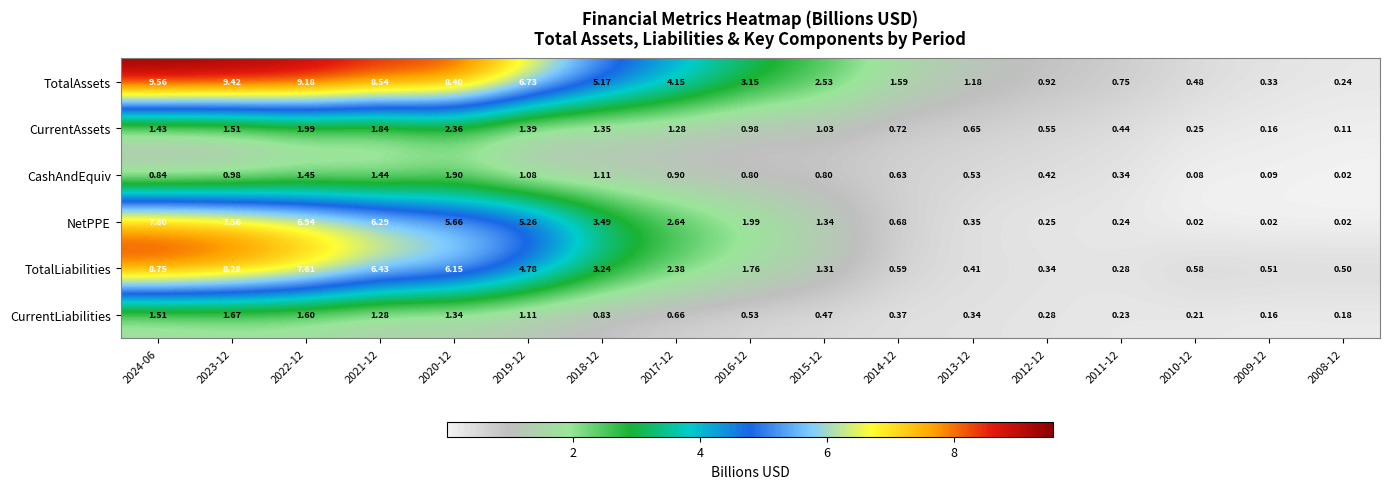

Is the value of CashAndEquiv at 2010-12 greater than the value of CurrentAssets at 2021-12?

No